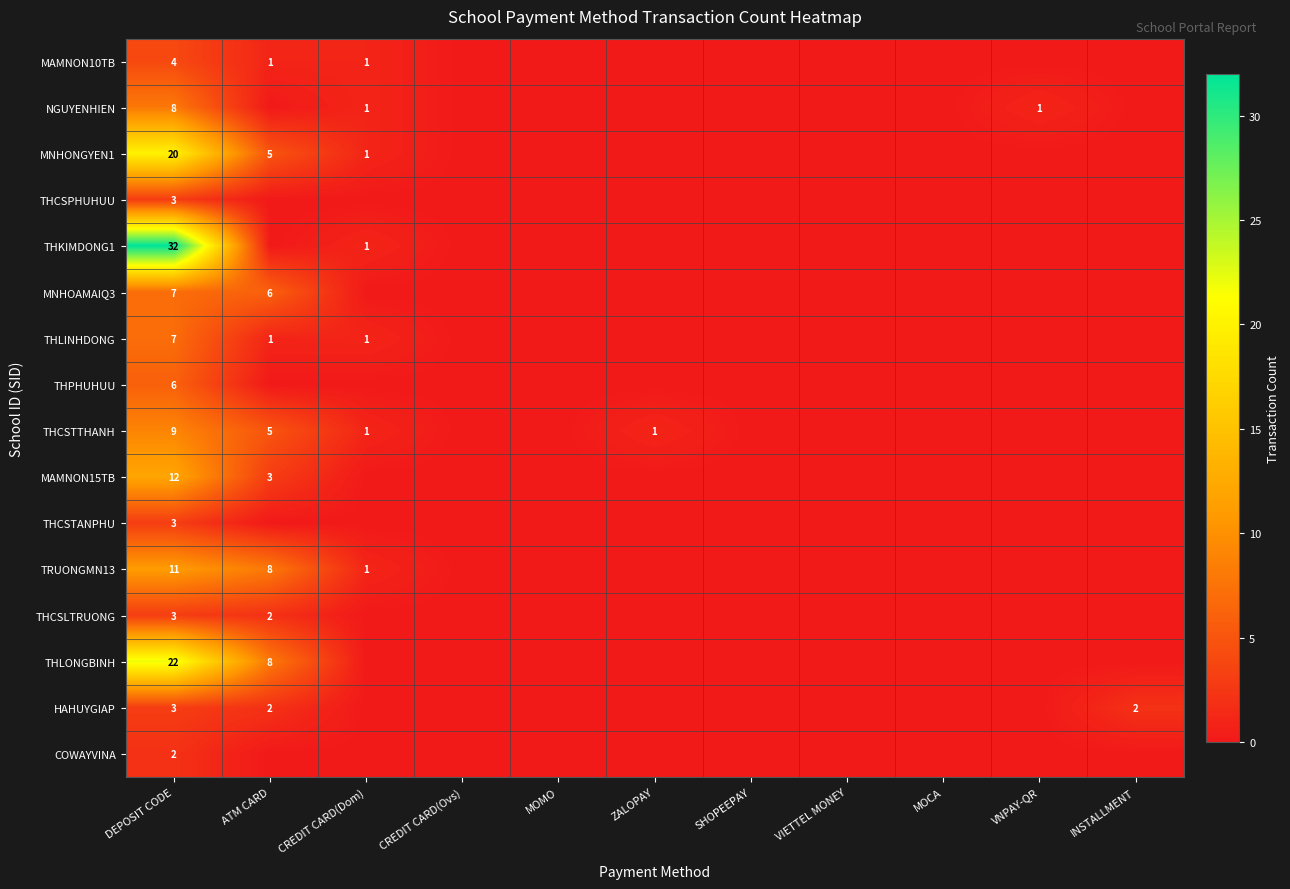

The value of MNHOAMAIQ3 at DEPOSIT CODE is 3. True or false?

False